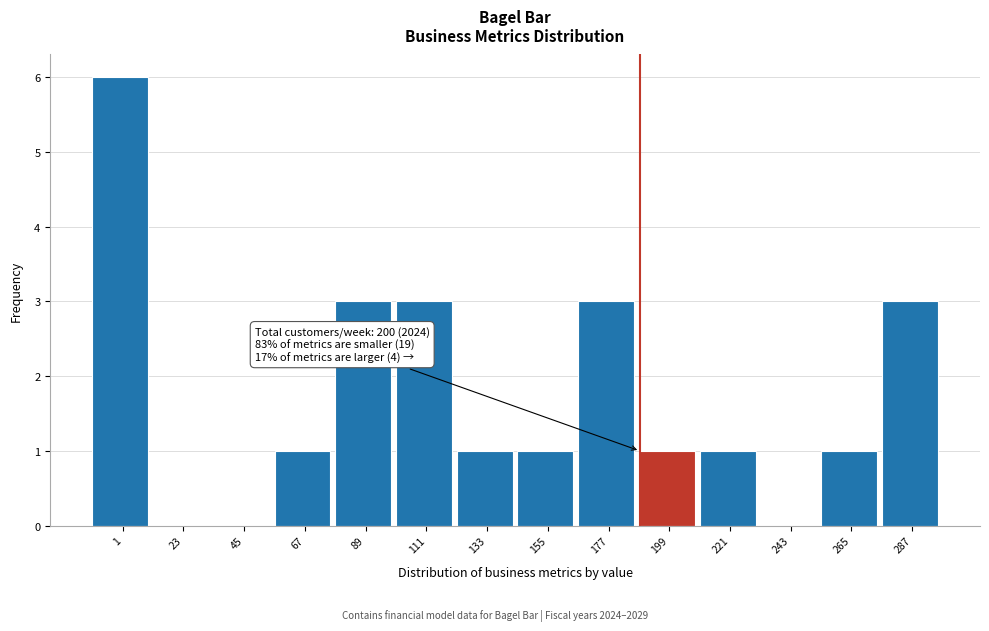

Reading right to left, transcribe all the data shown in this chart.

287=3	265=1	243=0	221=1	199=1	177=3	155=1	133=1	111=3	89=3	67=1	45=0	23=0	1=6